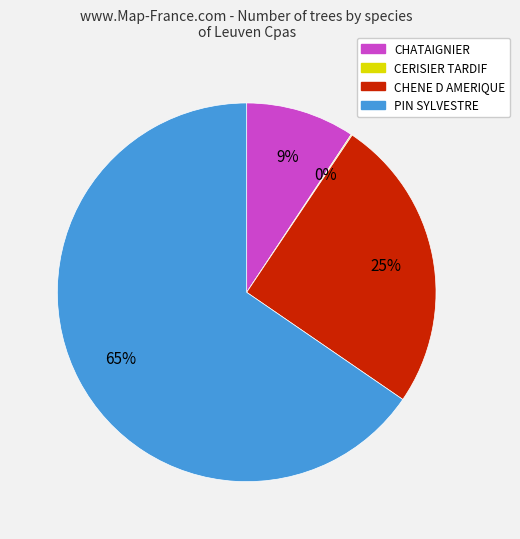

Does any single category account for the majority?

Yes